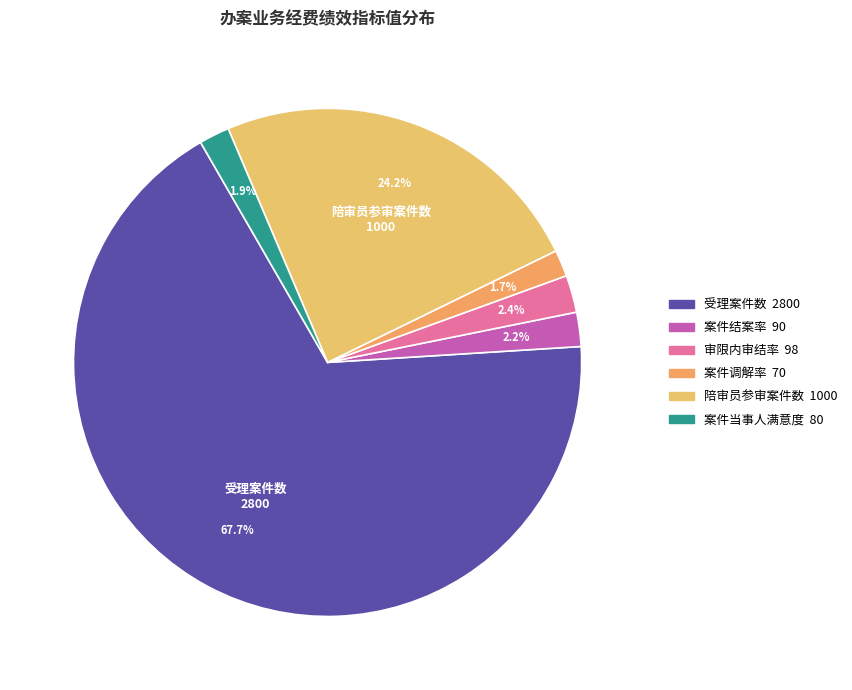

What is the largest slice in the pie chart?

受理案件数